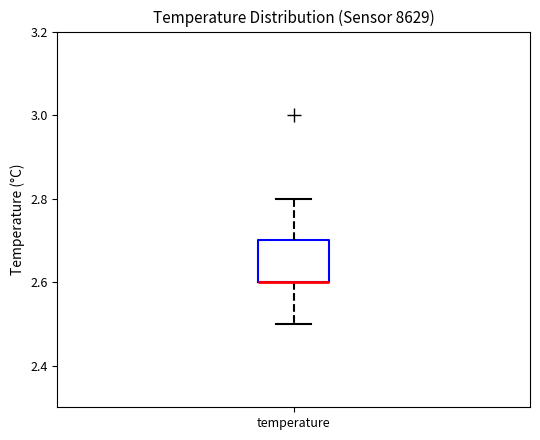

Transcribe this box plot: give where the median line is, the range the box spans, and where the two whiskers end, as read against the y-axis. The values are not printed on the chart, so give them approximately, as read against the axis.

median 2.6 (drawn on the box's lower edge), box 2.6 to 2.7, whiskers 2.5 to 2.8